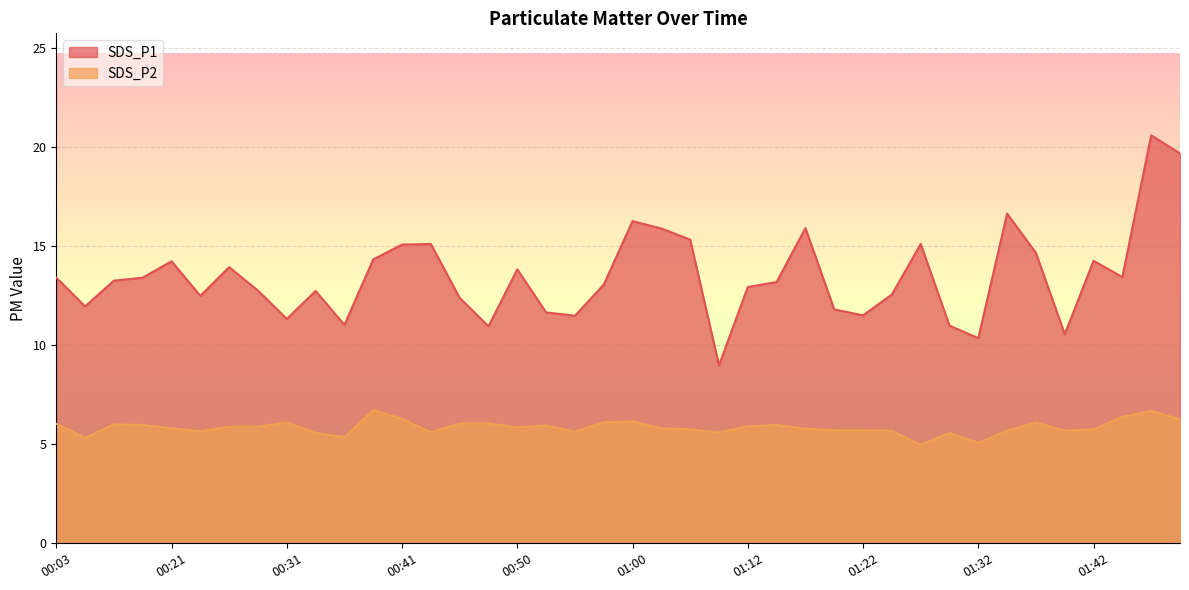

What position from the left is 01:12?

25